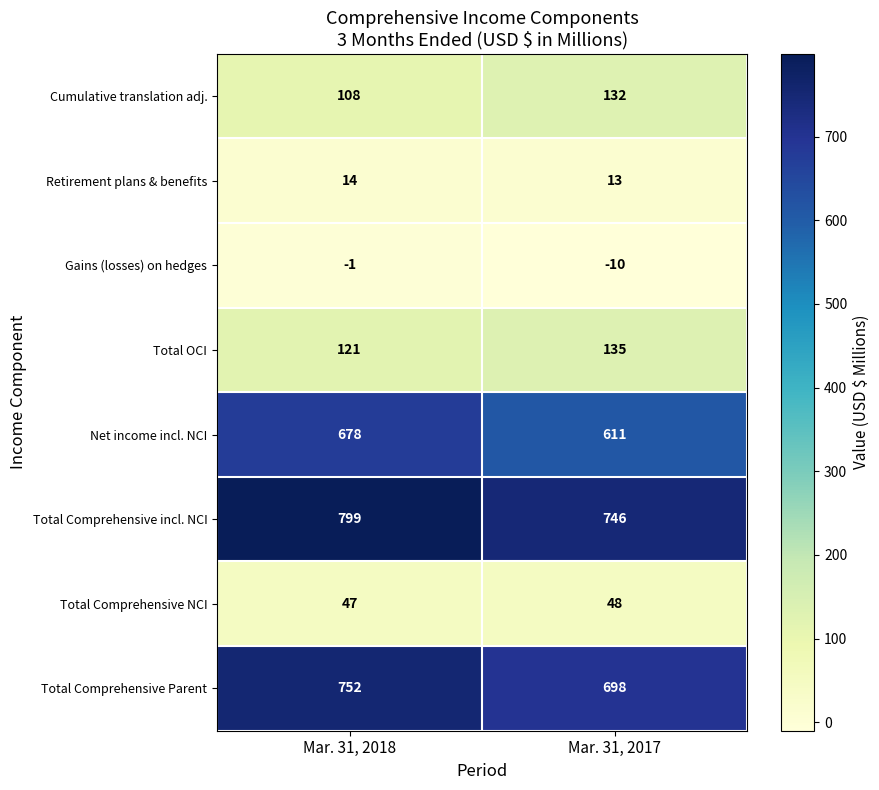

What is the approximate value of Total OCI at Mar. 31, 2018, to the nearest 5?

120